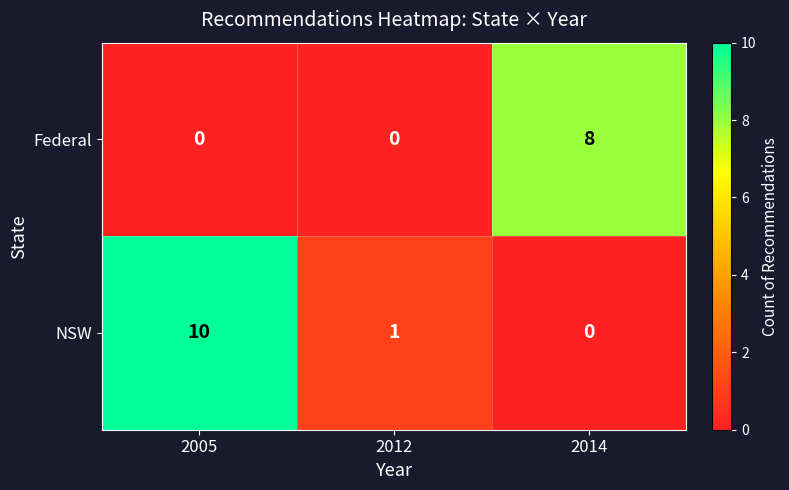

List the series in order of their overall mean, highest first.

NSW, Federal